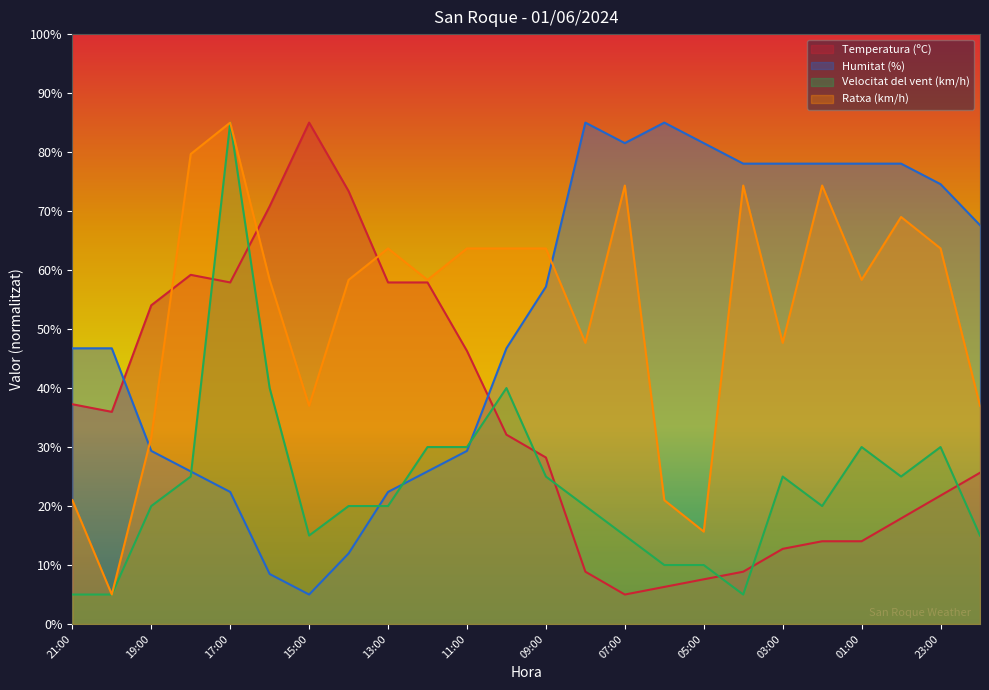

What is the difference between the highest and lowest values at 10:00?

31.6